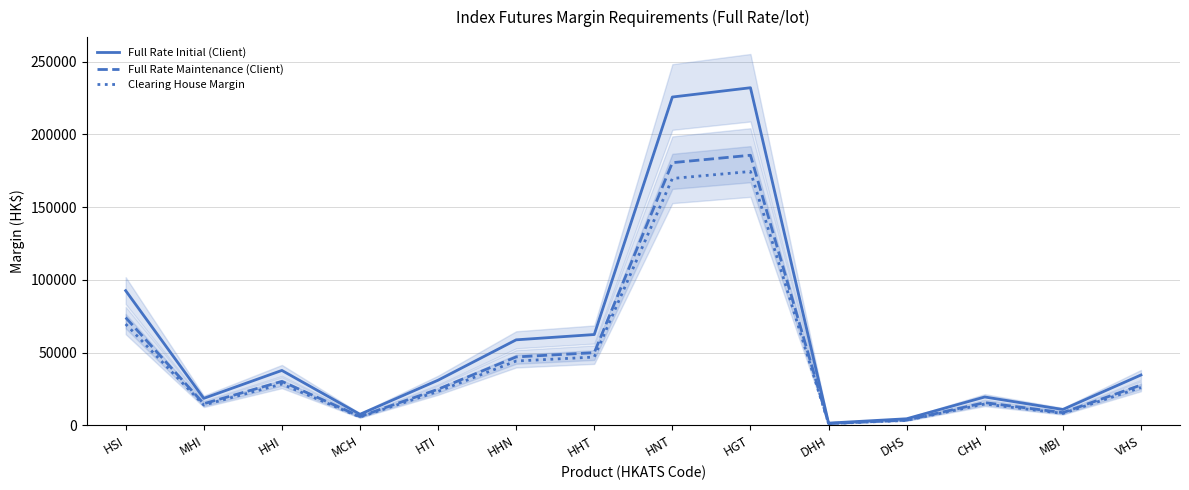

What is the approximate value of Full Rate Maintenance (Client) at CHH?

15565